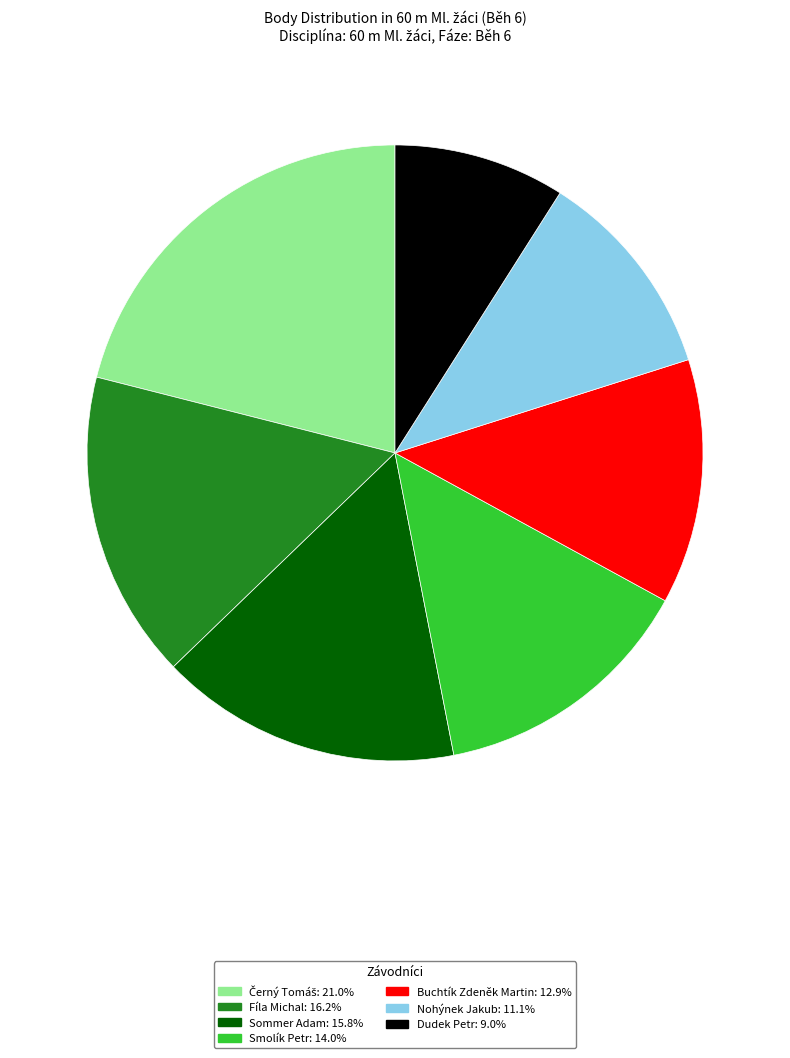

True or false: Fíla Michal accounts for 29% of the total.

False